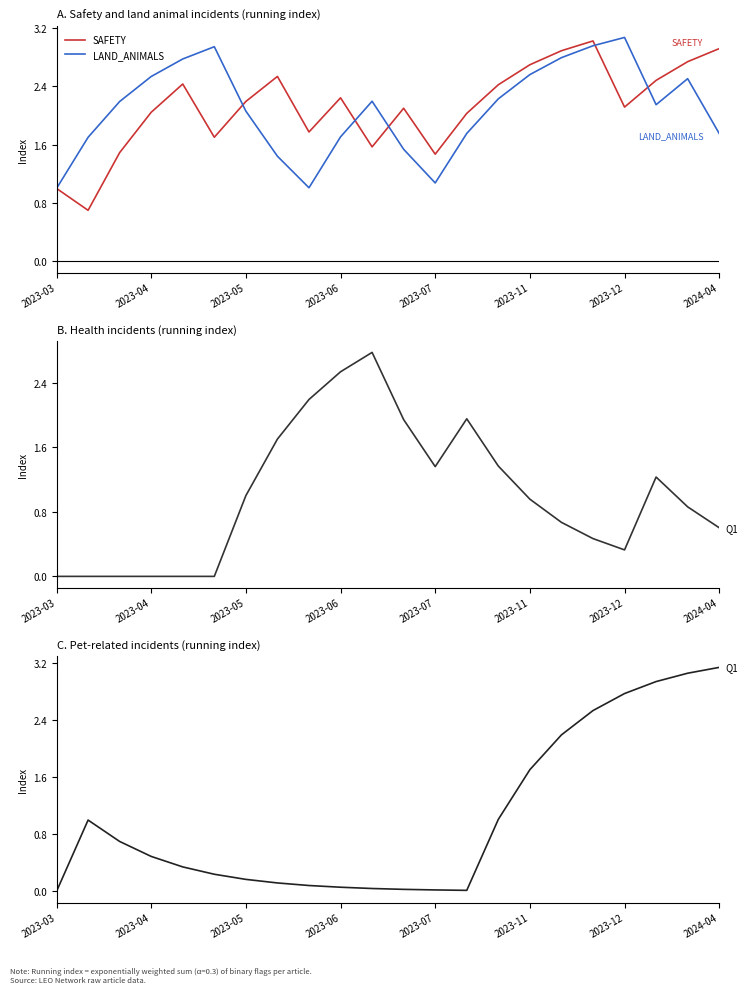

How many distinct data groups are displayed?

4